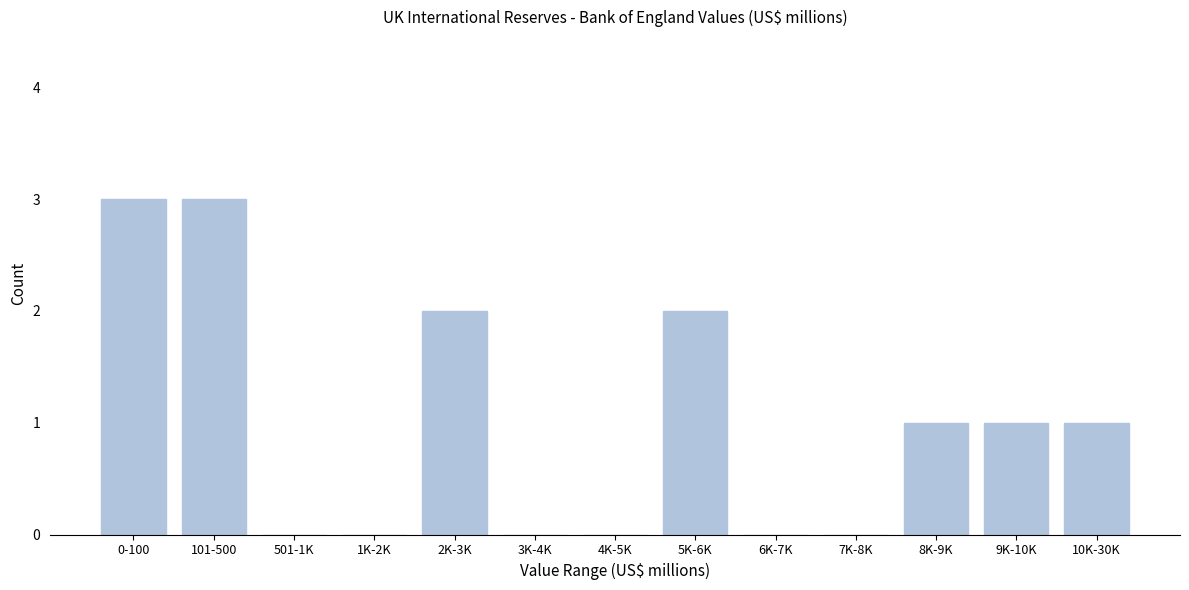

Reading left to right, transcribe all the data shown in this chart.

0-100=3	101-500=3	501-1K=0	1K-2K=0	2K-3K=2	3K-4K=0	4K-5K=0	5K-6K=2	6K-7K=0	7K-8K=0	8K-9K=1	9K-10K=1	10K-30K=1